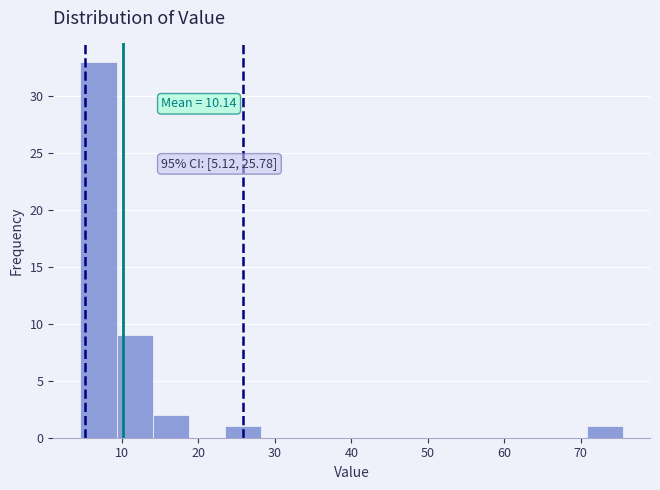

Over which range of the x-axis is the bar tallest?

5 to 9